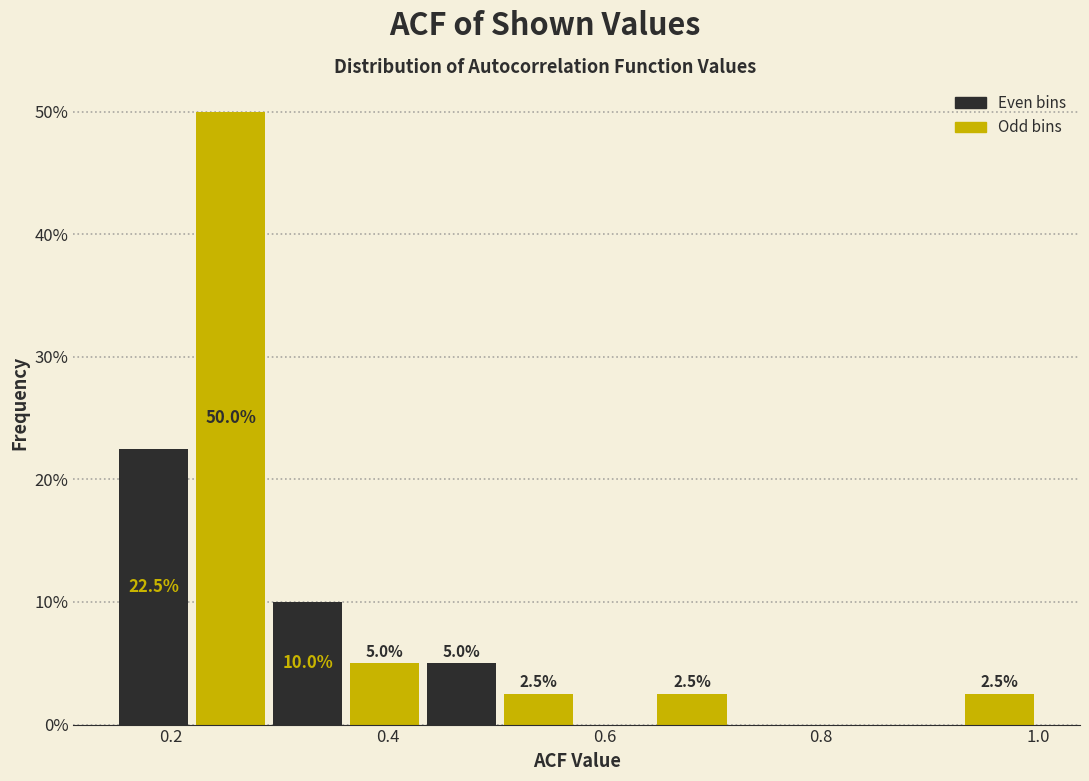

Around what value on the x-axis is the tallest bar? Give the approximate position of its centre, as read against the axis.

0.26